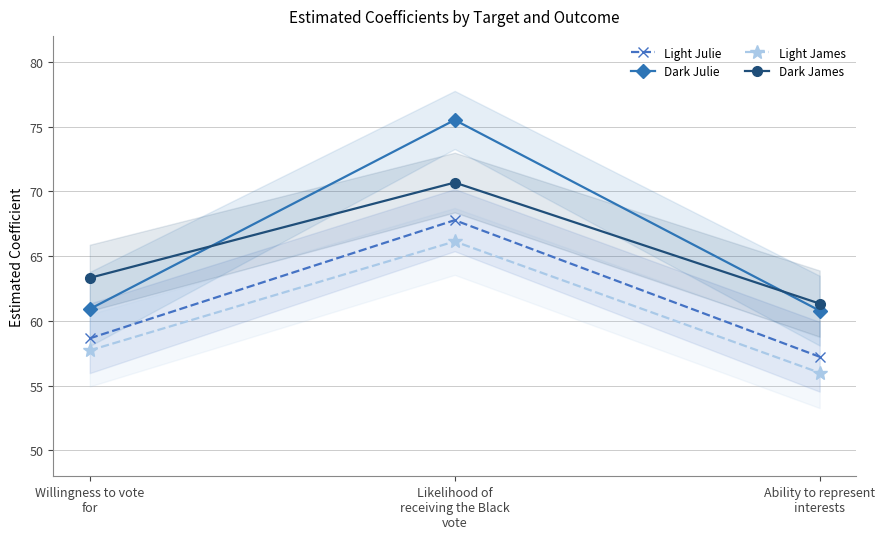

Count the number of data series in this chart.

4